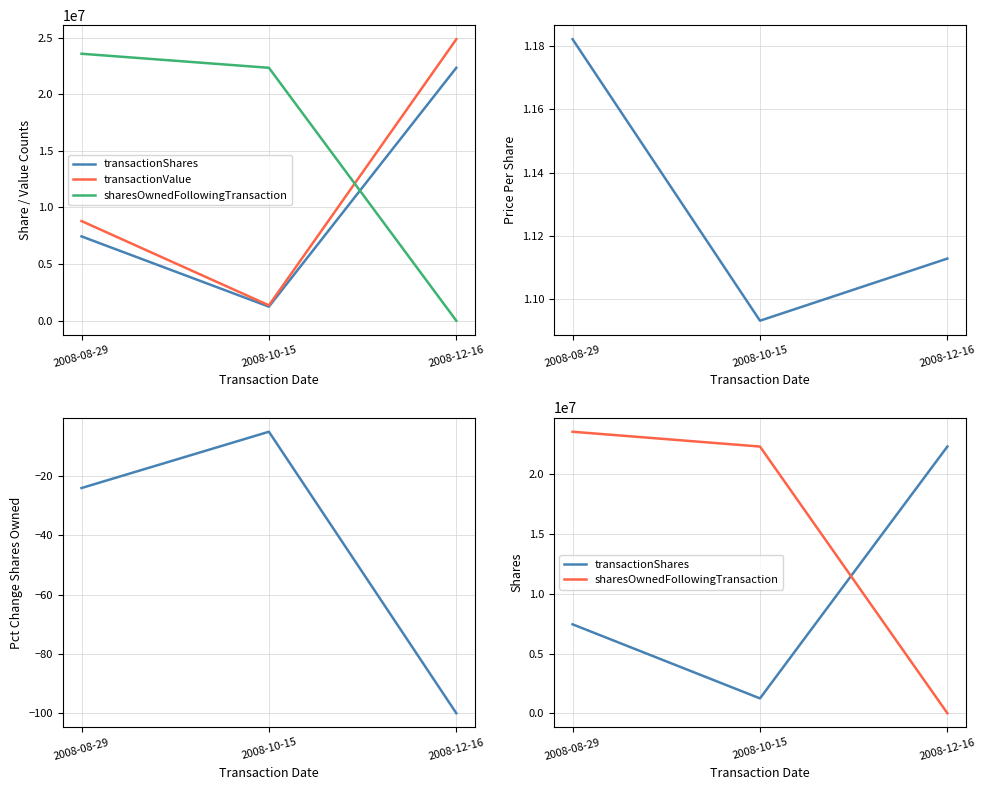

How many pctchgSharesOwned values are between -100 and -5?

3